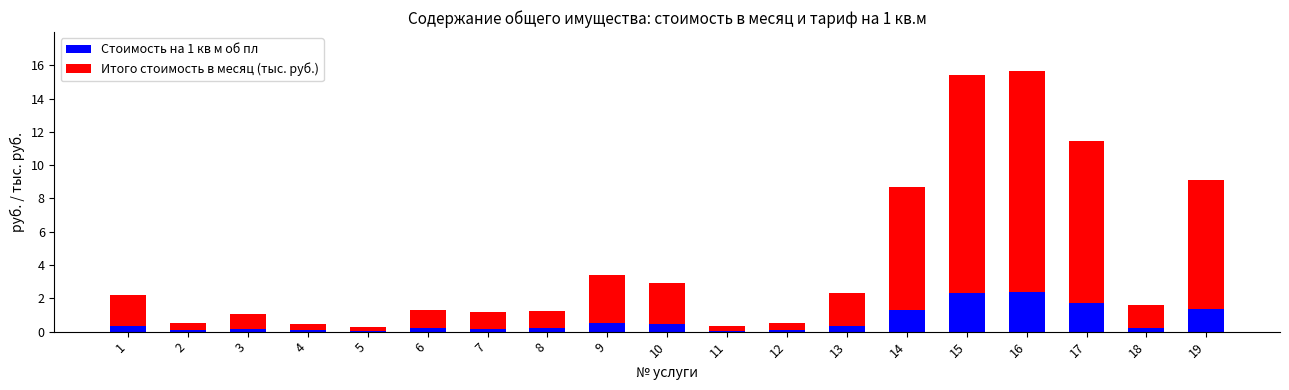

Are the bars horizontal?

No